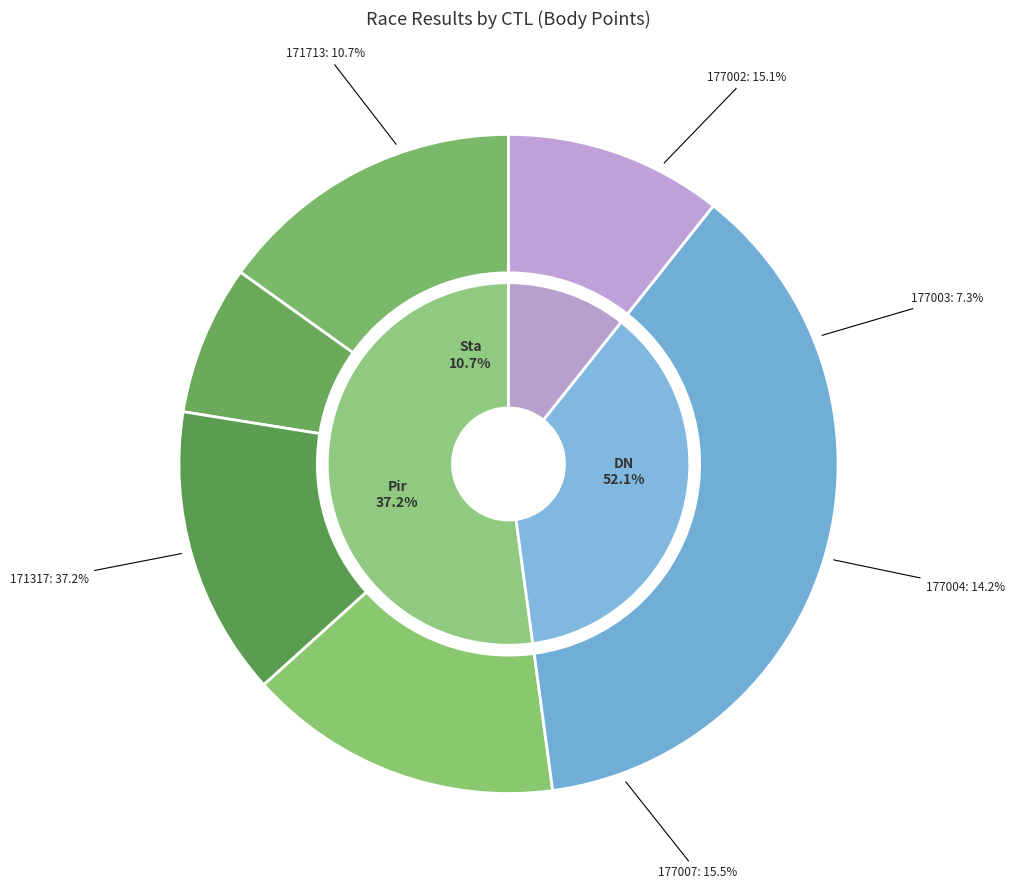

Which has a higher value, 177002 or 177007?

177007